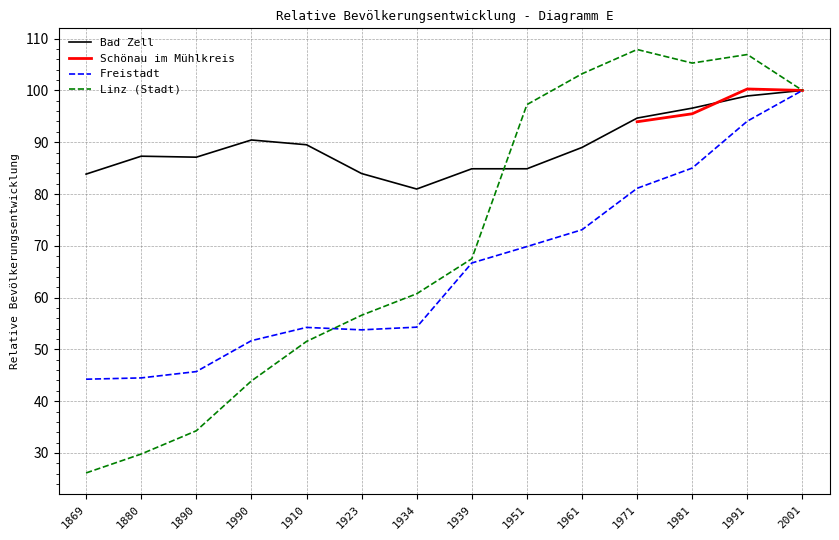

Which category has the lowest value in the Freistadt series?

1869